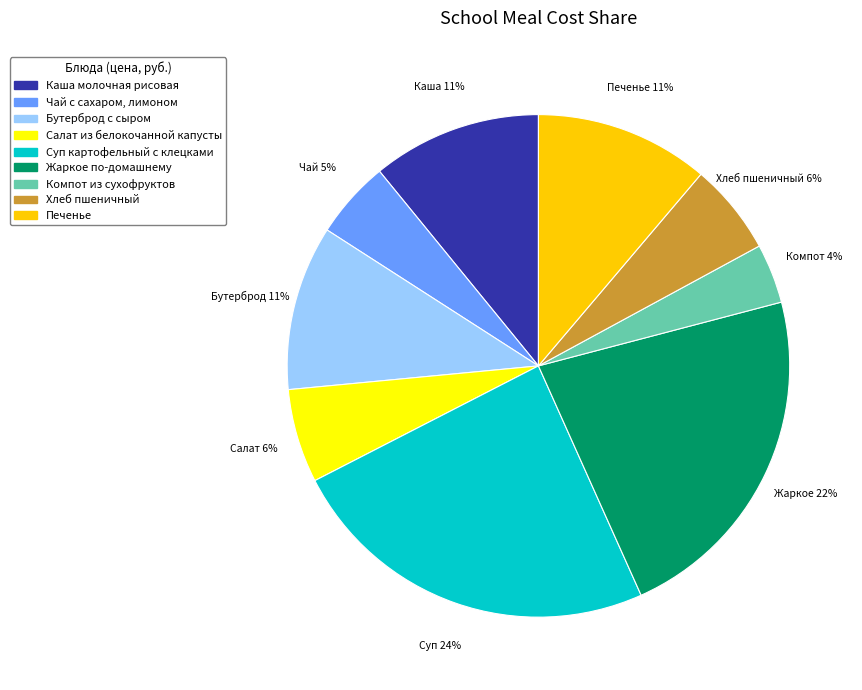

Which has a higher value, Каша молочная рисовая or Чай с сахаром, лимоном?

Каша молочная рисовая